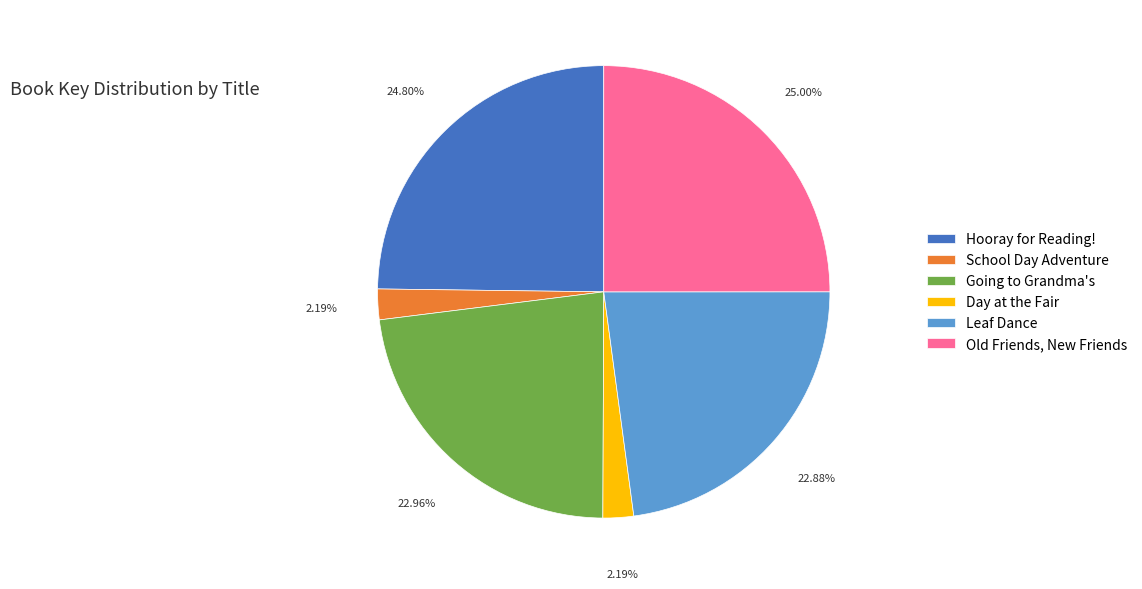

Is there any slice that represents more than half of the pie?

No